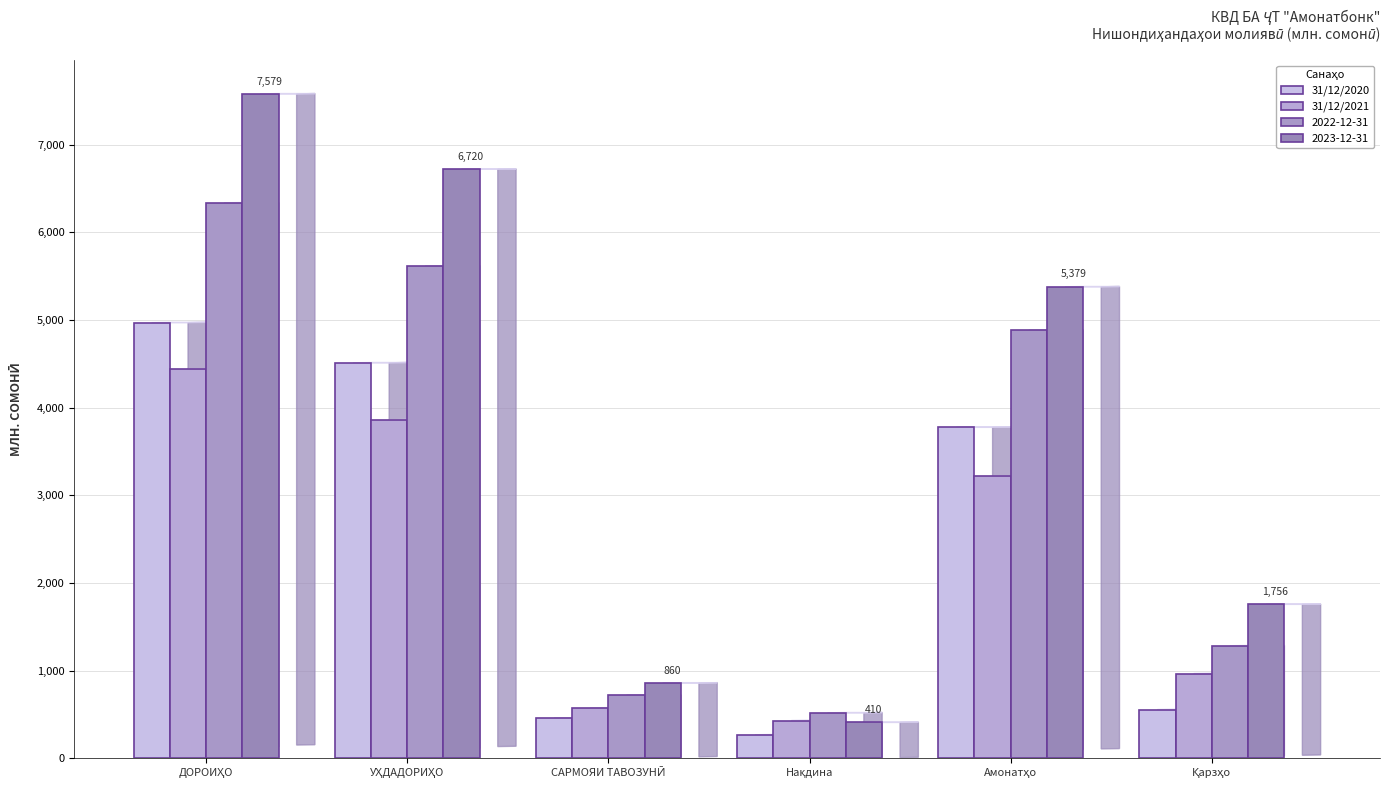

The value of 31/12/2020 at САРМОЯИ ТАВОЗУНӢ is 457.9. True or false?

True